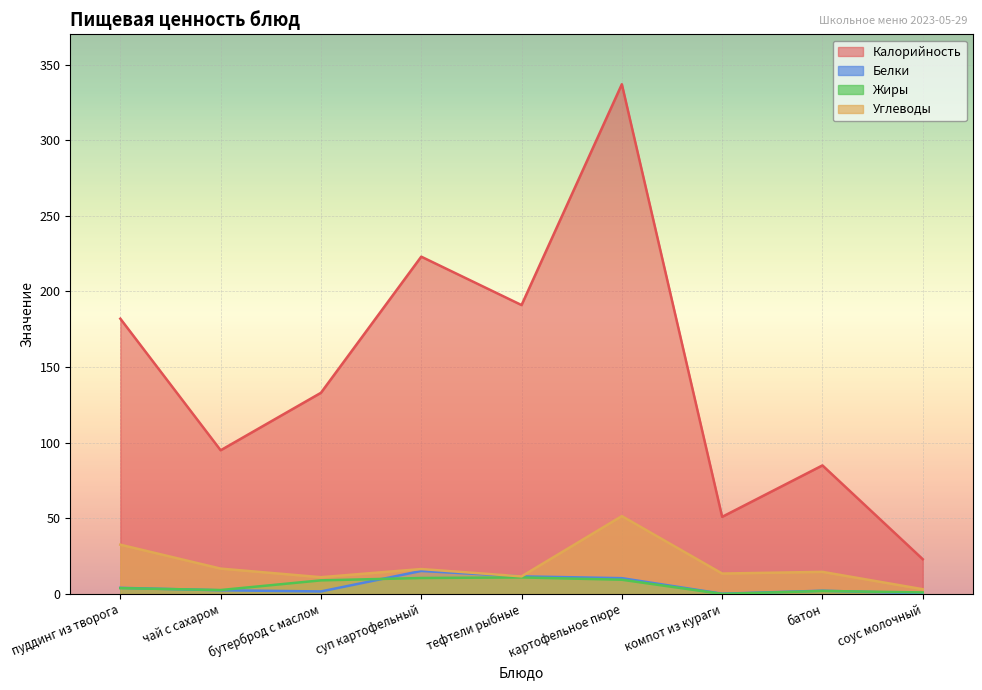

At which label does Жиры first exceed 3?

пуддинг из творога